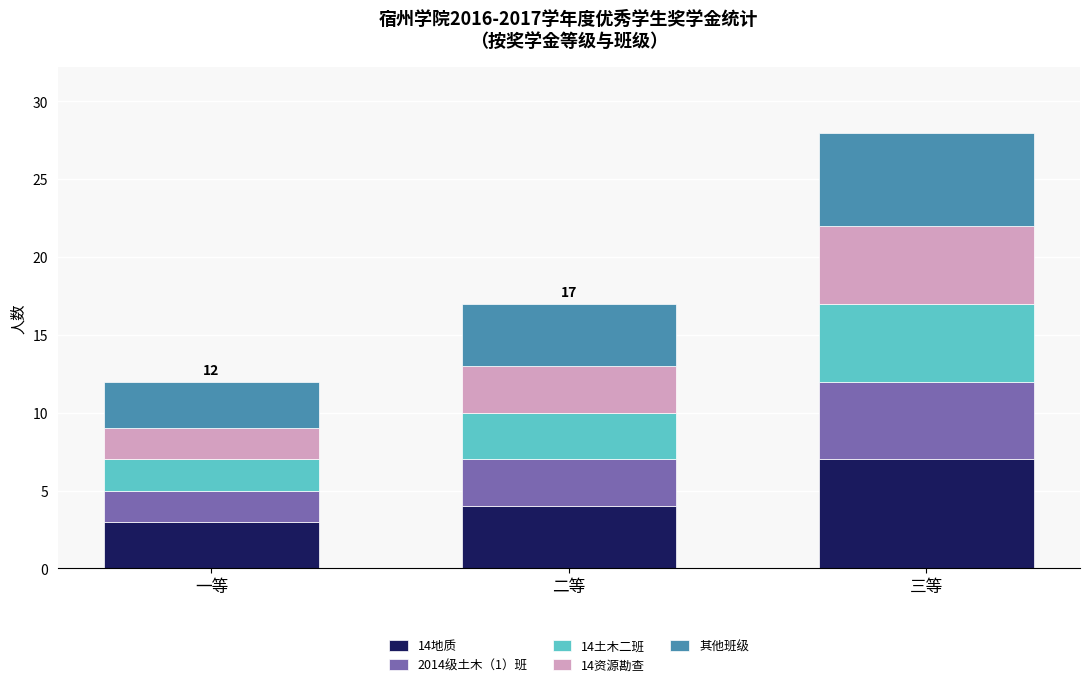

What is the total value across all series at 二等?

17